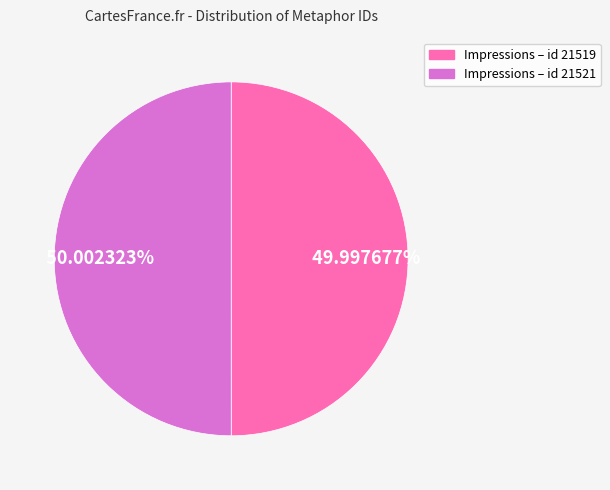

Is there any slice that represents more than half of the pie?

Yes